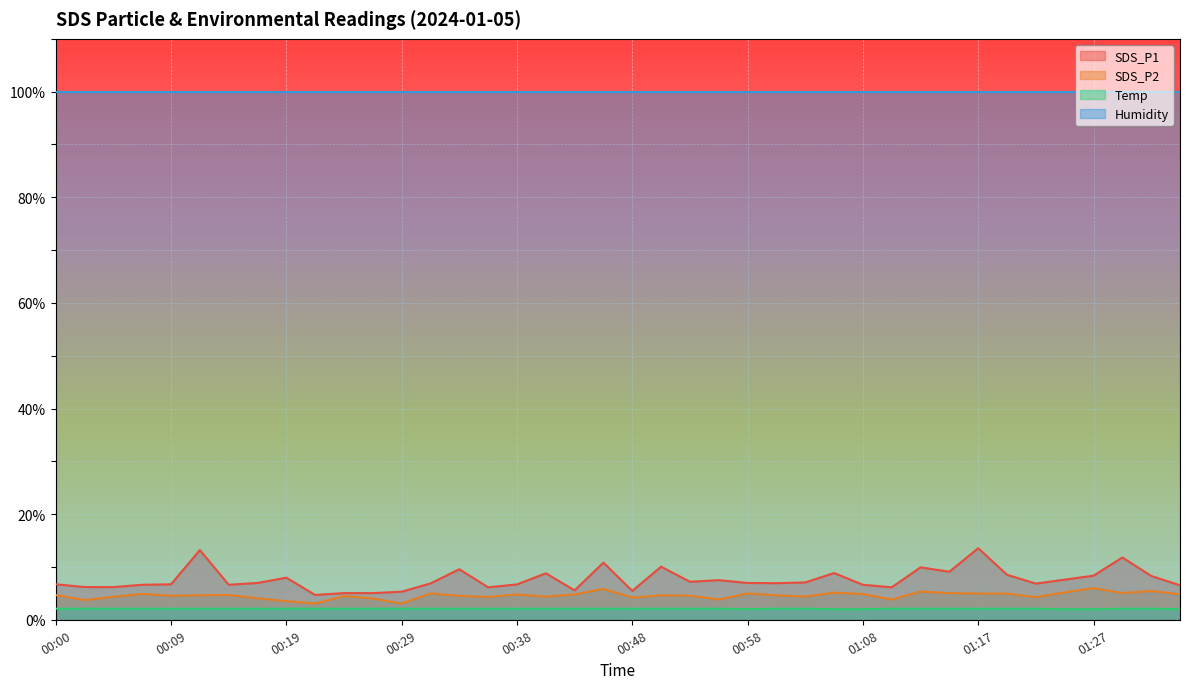

Reading left to right, extract all data points from this chart.

SDS_P1: 00:00=6.7	00:02=6.2	00:04=6.2	00:07=6.6	00:09=6.7	00:12=13.2	00:14=6.6	00:17=7.0	00:19=8.0	00:21=4.7	00:24=5.0	00:26=5.0	00:29=5.3	00:31=6.9	00:34=9.6	00:36=6.2	00:38=6.7	00:41=8.8	00:43=5.6	00:46=10.8	00:48=5.5	00:51=10.1	00:53=7.2	00:55=7.5	00:58=7.0	01:00=6.9	01:03=7.1	01:05=8.8	01:08=6.6	01:10=6.2	01:13=9.9	01:15=9.1	01:17=13.6	01:20=8.5	01:22=6.8	01:25=7.6	01:27=8.3	01:30=11.8	01:32=8.3	01:34=6.5
SDS_P2: 00:00=4.7	00:02=3.7	00:04=4.3	00:07=4.9	00:09=4.5	00:12=4.7	00:14=4.7	00:17=4.1	00:19=3.5	00:21=3.1	00:24=4.5	00:26=4.0	00:29=3.1	00:31=5.0	00:34=4.5	00:36=4.3	00:38=4.8	00:41=4.4	00:43=4.8	00:46=5.8	00:48=4.2	00:51=4.7	00:53=4.6	00:55=3.9	00:58=5.0	01:00=4.6	01:03=4.4	01:05=5.1	01:08=4.9	01:10=3.8	01:13=5.3	01:15=5.0	01:17=5.0	01:20=5.0	01:22=4.3	01:25=5.2	01:27=6.0	01:30=5.1	01:32=5.5	01:34=4.8
Temp: 00:00=2.1	00:02=2.1	00:04=2.1	00:07=2.1	00:09=2.1	00:12=2.1	00:14=2.1	00:17=2.1	00:19=2.1	00:21=2.1	00:24=2.1	00:26=2.1	00:29=2.1	00:31=2.1	00:34=2.1	00:36=2.1	00:38=2.1	00:41=2.1	00:43=2.1	00:46=2.1	00:48=2.1	00:51=2.1	00:53=2.1	00:55=2.1	00:58=2.0	01:00=2.1	01:03=2.1	01:05=2.0	01:08=2.0	01:10=2.1	01:13=2.1	01:15=2.1	01:17=2.1	01:20=2.1	01:22=2.1	01:25=2.0	01:27=2.0	01:30=2.1	01:32=2.1	01:34=2.0